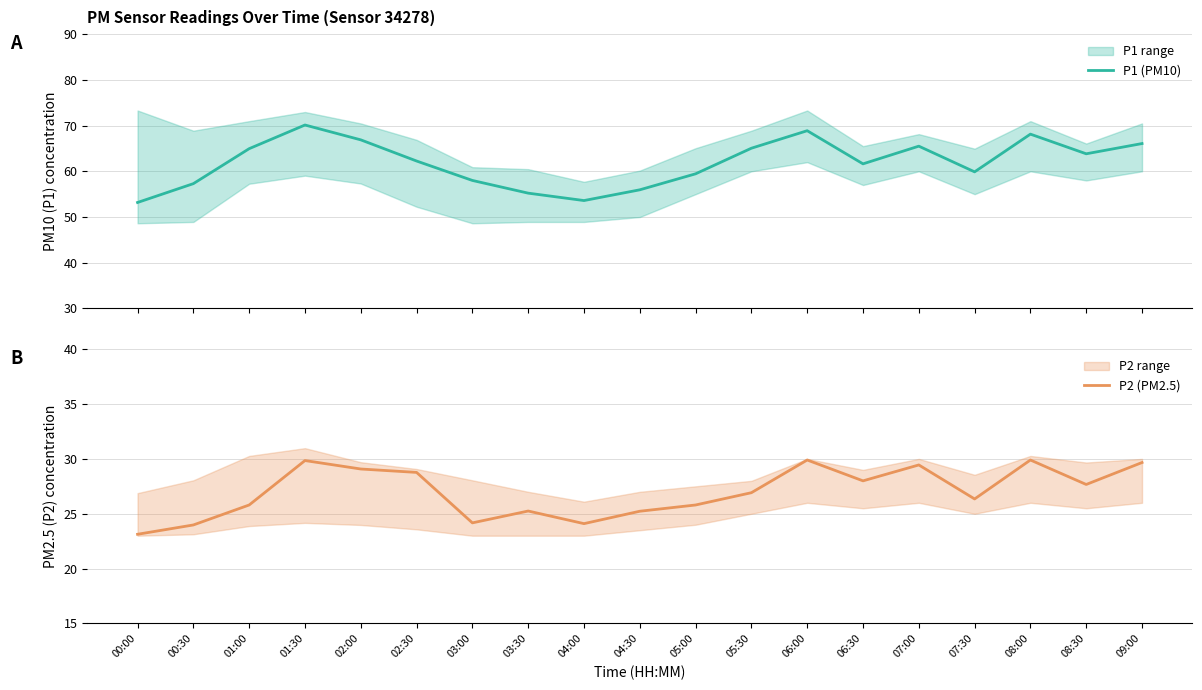

What are all the series names shown in the legend?

P1 (PM10), P2 (PM2.5)